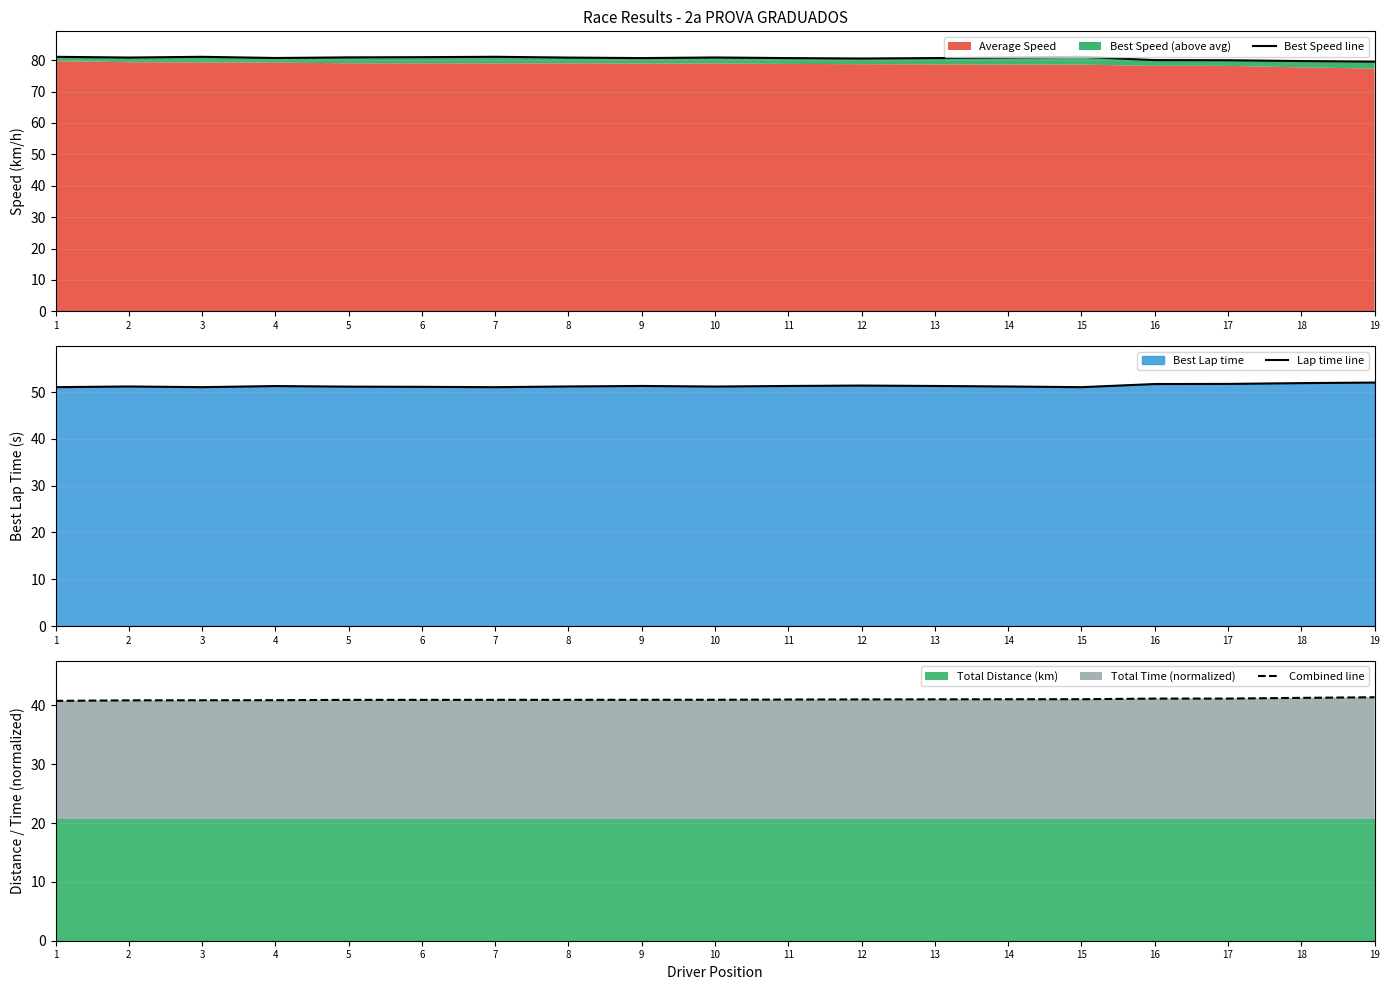

The value of Lap time line at 17 is 51.8. True or false?

True